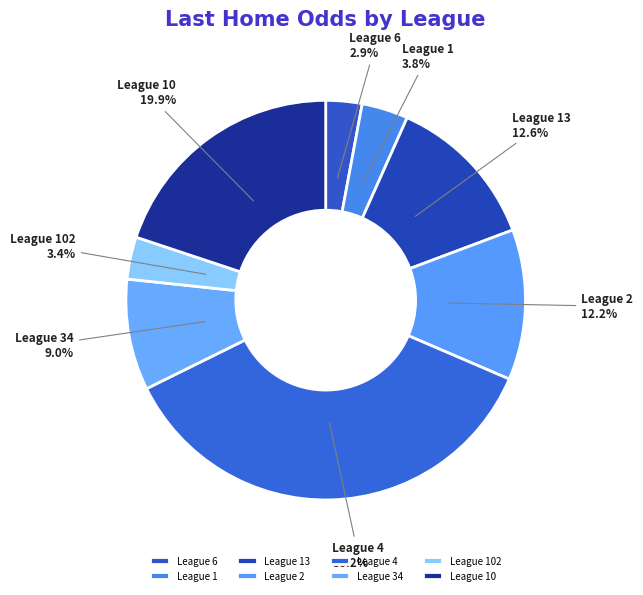

How many slices are in this pie chart?

8